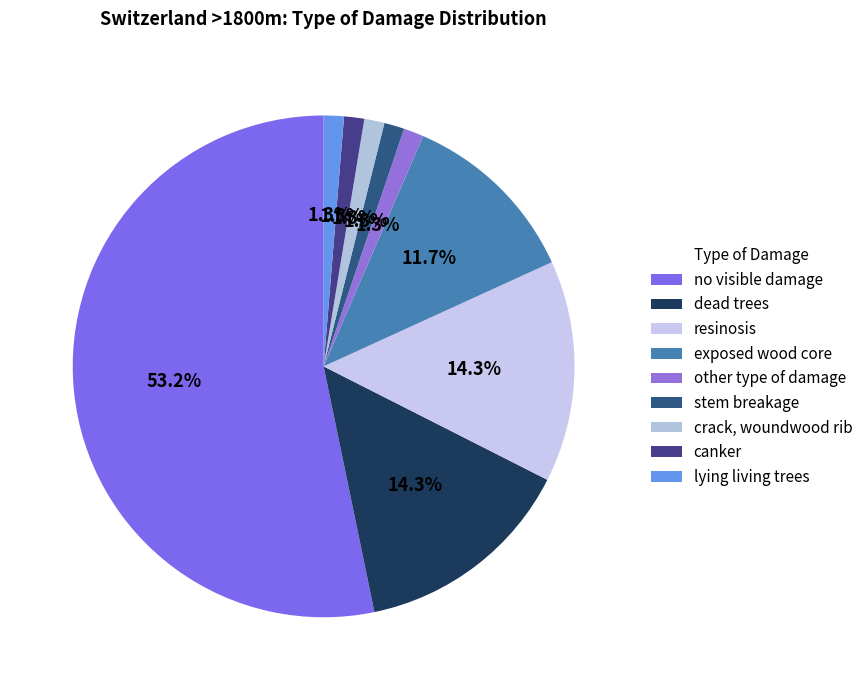

To the nearest percent, what is the difference between the largest and smallest slice percentages?

52%